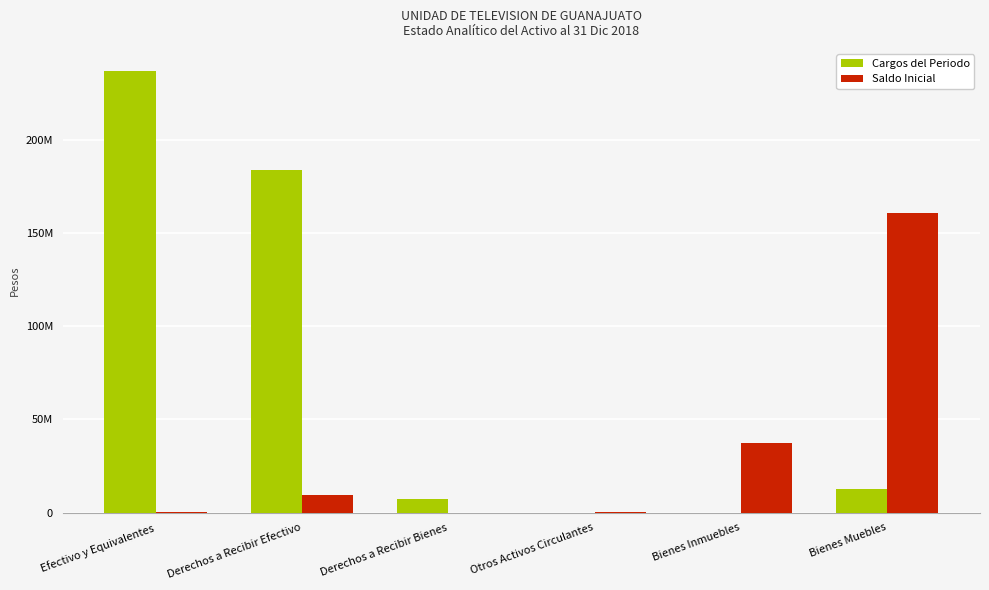

What are all the series names shown in the legend?

Cargos del Periodo, Saldo Inicial